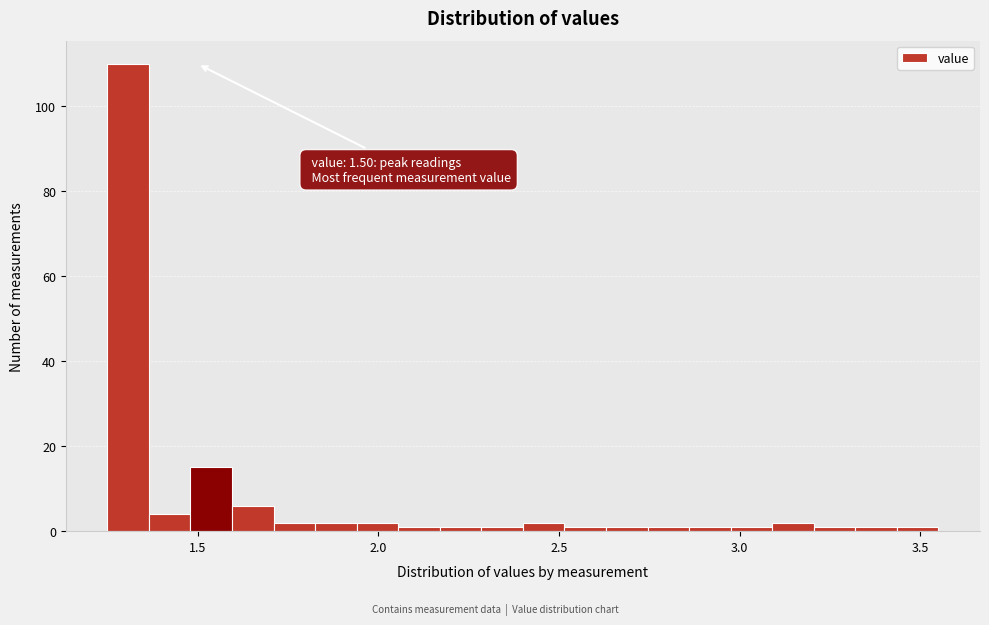

Around what value on the x-axis is the tallest bar? Give the approximate position of its centre, as read against the axis.

1.30